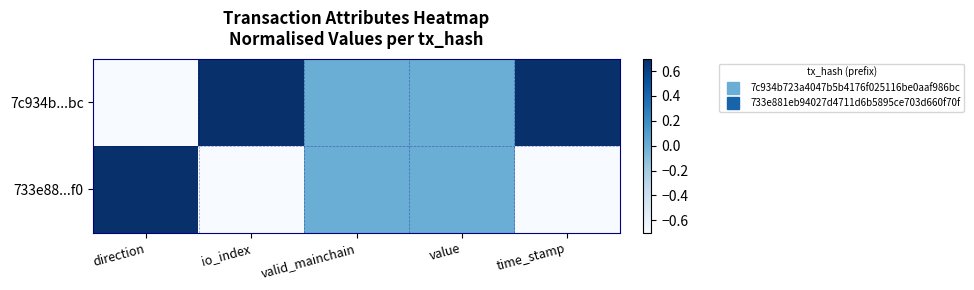

Rank the series by their average value, from highest to lowest.

7c934b...bc, 733e88...f0